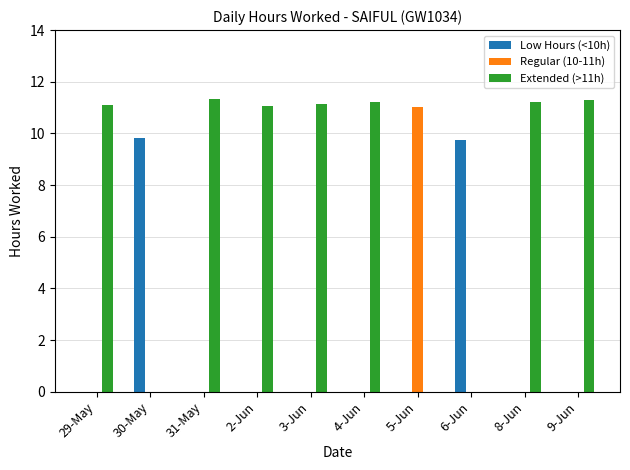

The Regular (10-11h) series shows 4.2 at 6-Jun. True or false?

False